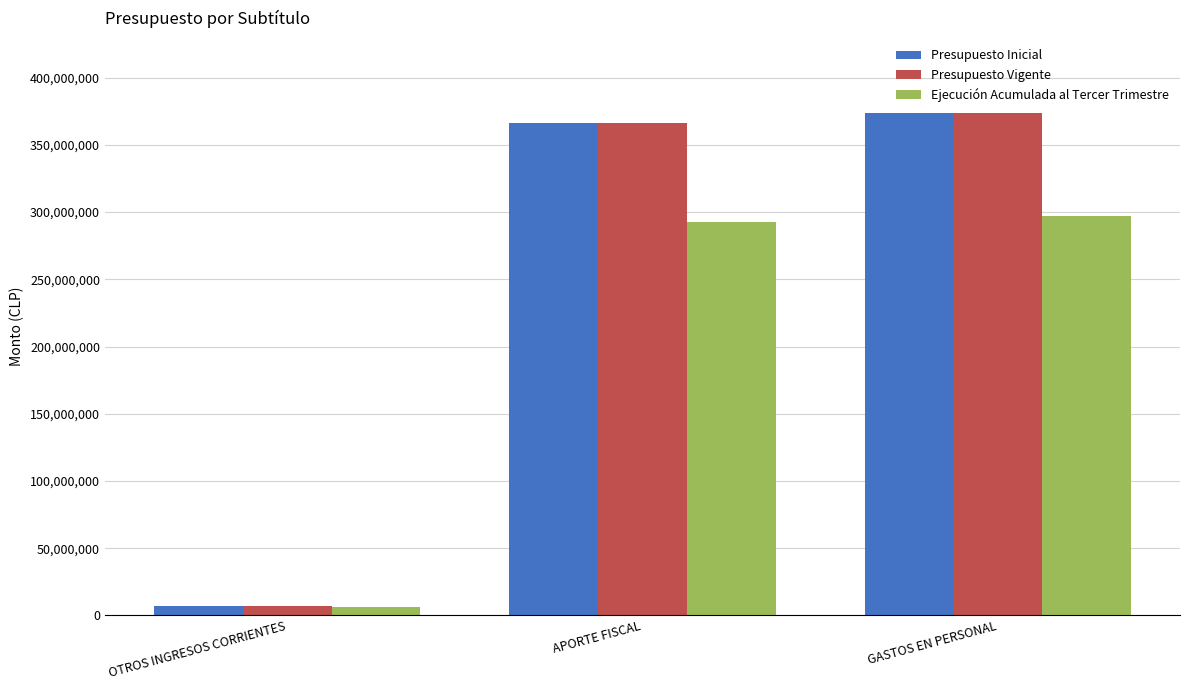

At which category is the sum across all series the highest?

GASTOS EN PERSONAL